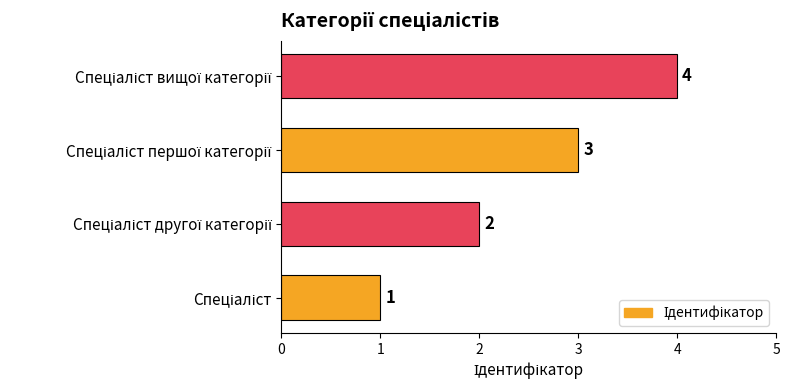

What is the sum of all values?

10